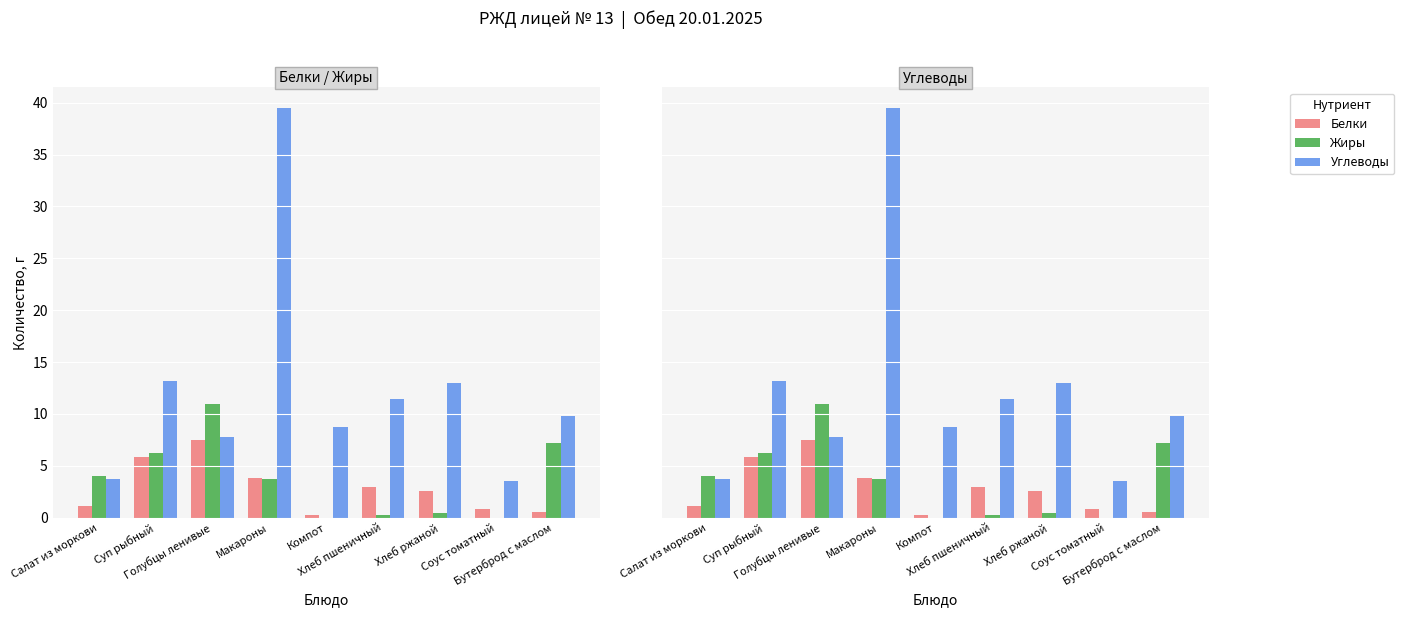

True or false: Углеводы has a value of 3.5 at Соус томатный.

True